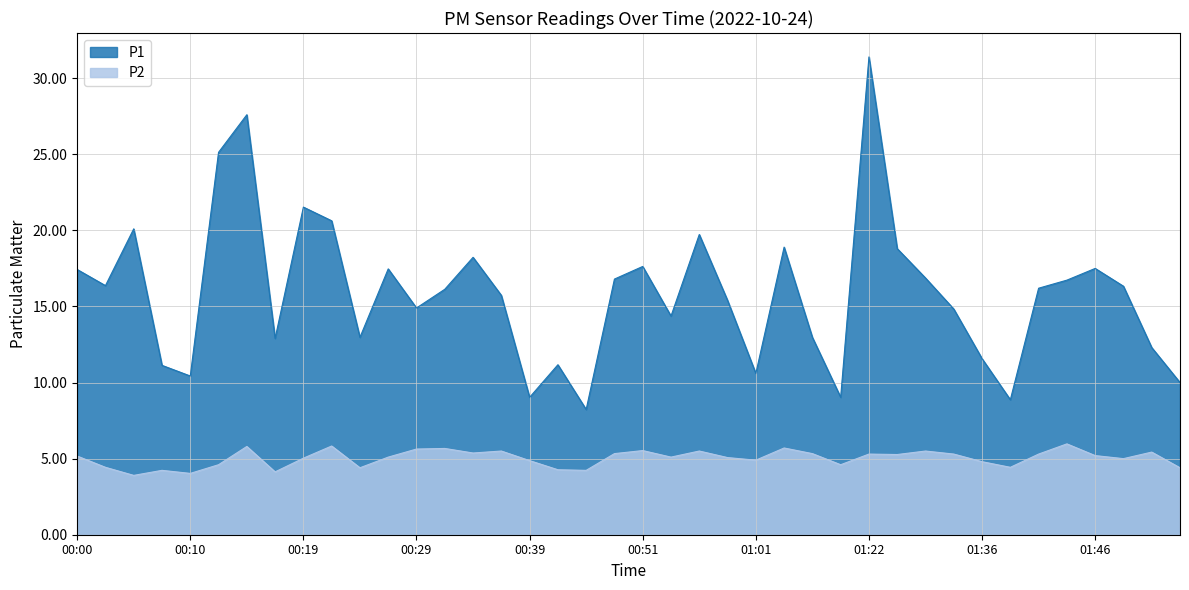

What is the lowest value of the P2 series?

3.9